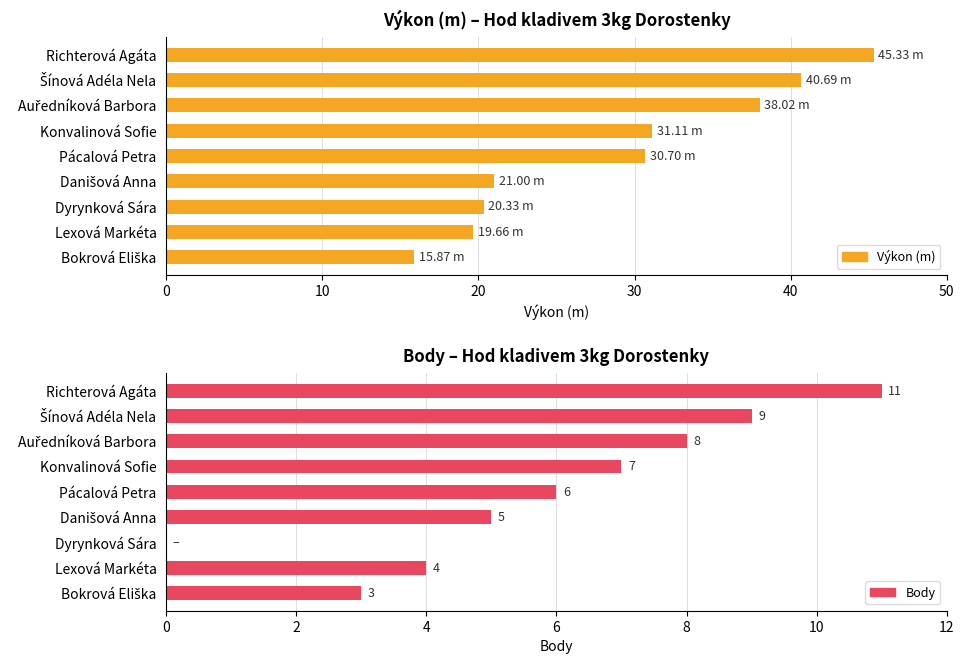

What is the lowest value of the Výkon (m) series?

15.9